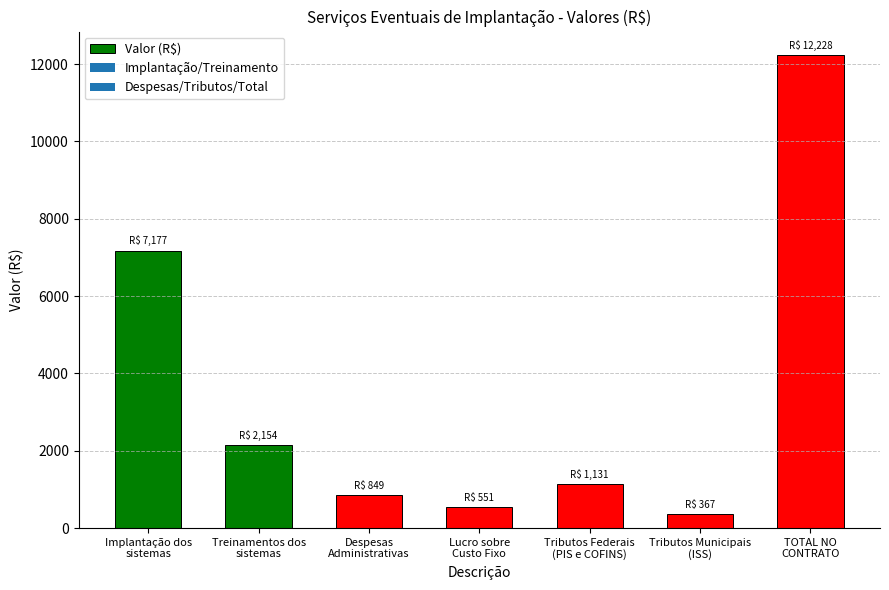

At which label does the data first exceed 1131?

Implantação dos
sistemas